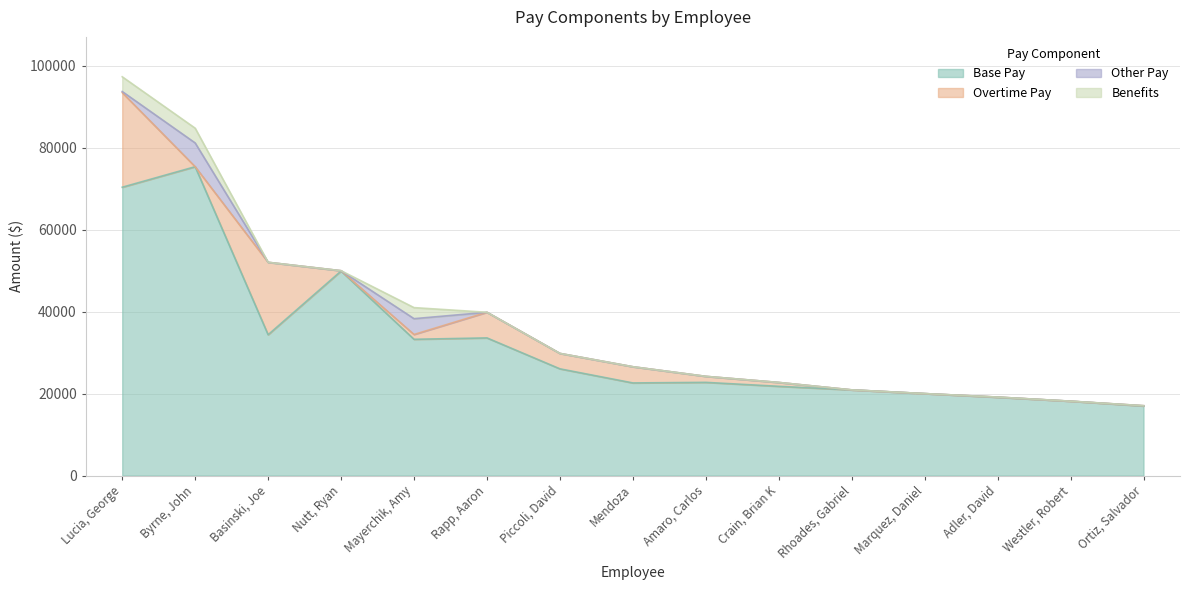

Reading right to left, list all the values displayed in this chart.

Base Pay: Ortiz, Salvador=16979.8	Westler, Robert=18155.2	Adler, David=19107.9	Marquez, Daniel=20007.0	Rhoades, Gabriel=20913.1	Crain, Brian K=21782.3	Amaro, Carlos=22747.0	Mendoza=22608.0	Piccoli, David=26050.0	Rapp, Aaron=33596.6	Mayerchik, Amy=33260.0	Nutt, Ryan=49916.0	Basinski, Joe=34372.0	Byrne, John=75377.8	Lucia, George=70366.4
Overtime Pay: Ortiz, Salvador=72.0	Westler, Robert=0.0	Adler, David=48.6	Marquez, Daniel=0.0	Rhoades, Gabriel=0.0	Crain, Brian K=943.8	Amaro, Carlos=1467.9	Mendoza=3952.0	Piccoli, David=3762.9	Rapp, Aaron=6256.2	Mayerchik, Amy=1172.5	Nutt, Ryan=78.0	Basinski, Joe=17676.0	Byrne, John=0.0	Lucia, George=23089.0
Other Pay: Ortiz, Salvador=0.0	Westler, Robert=0.0	Adler, David=0.0	Marquez, Daniel=0.0	Rhoades, Gabriel=0.0	Crain, Brian K=0.0	Amaro, Carlos=0.0	Mendoza=0.0	Piccoli, David=0.0	Rapp, Aaron=0.0	Mayerchik, Amy=3858.2	Nutt, Ryan=0.0	Basinski, Joe=0.0	Byrne, John=5796.8	Lucia, George=270.6
Benefits: Ortiz, Salvador=0.0	Westler, Robert=0.0	Adler, David=0.0	Marquez, Daniel=0.0	Rhoades, Gabriel=0.0	Crain, Brian K=0.0	Amaro, Carlos=0.0	Mendoza=0.0	Piccoli, David=0.0	Rapp, Aaron=0.0	Mayerchik, Amy=2700.0	Nutt, Ryan=0.0	Basinski, Joe=0.0	Byrne, John=3600.0	Lucia, George=3600.0